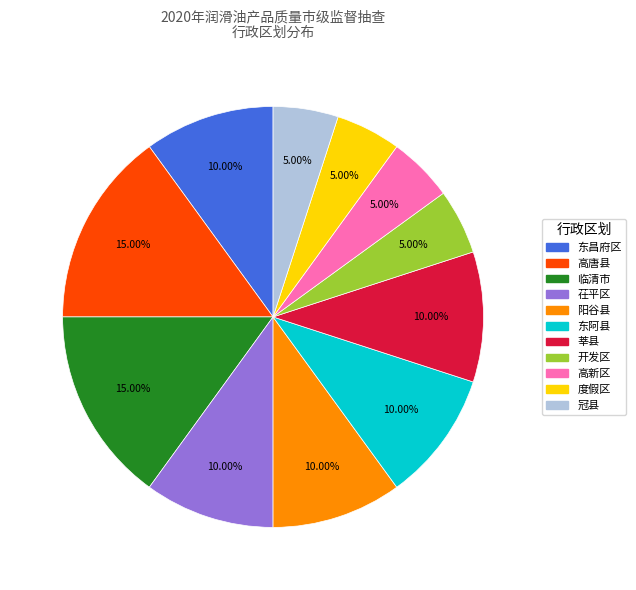

Between 茌平区 and 开发区, which is larger?

茌平区